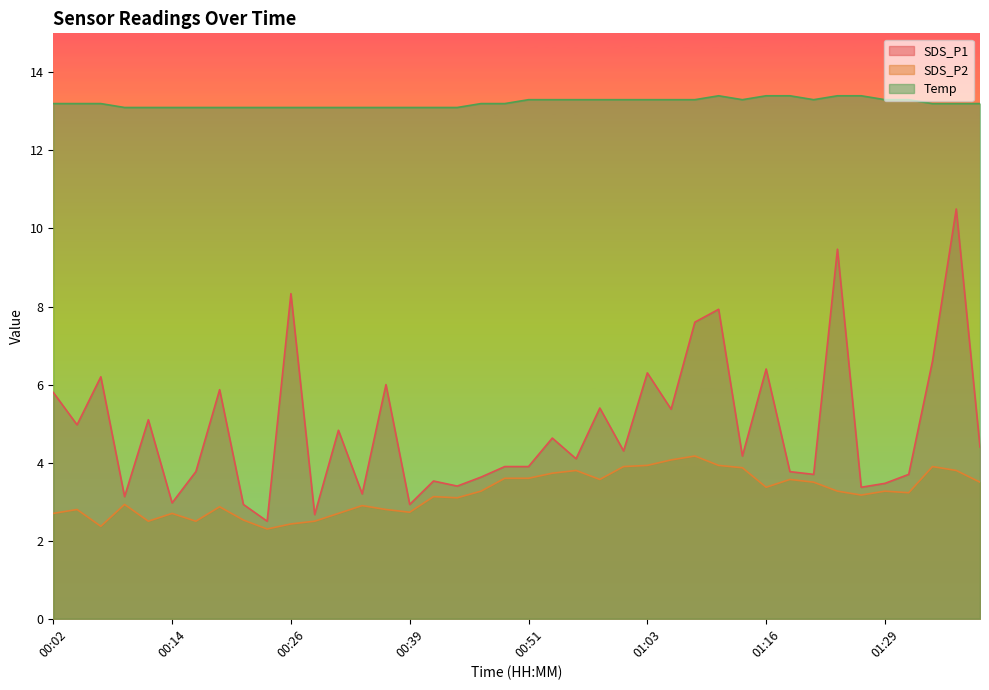

The SDS_P1 series shows 3.4 at 01:27. True or false?

True